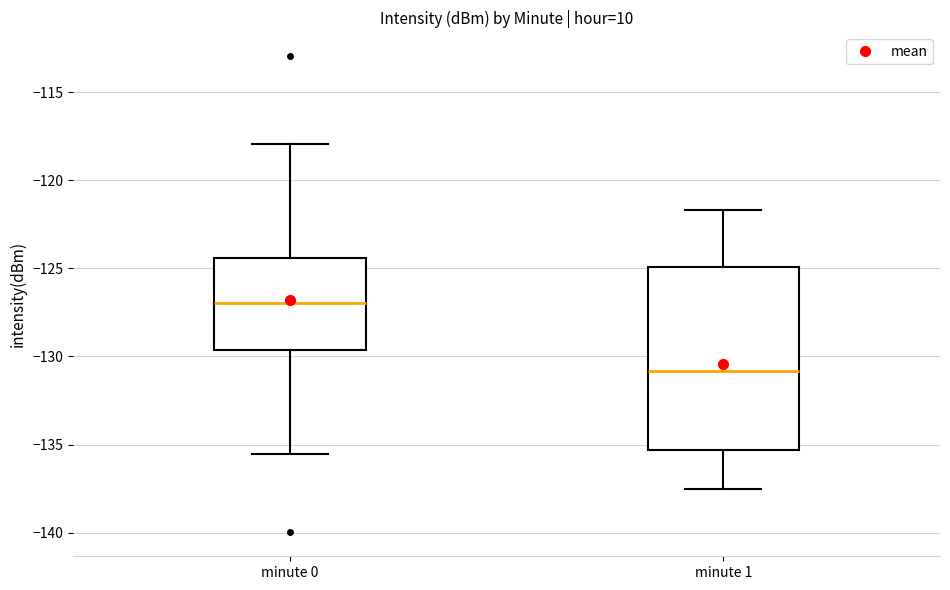

Which box has the lowest median line?

minute 1